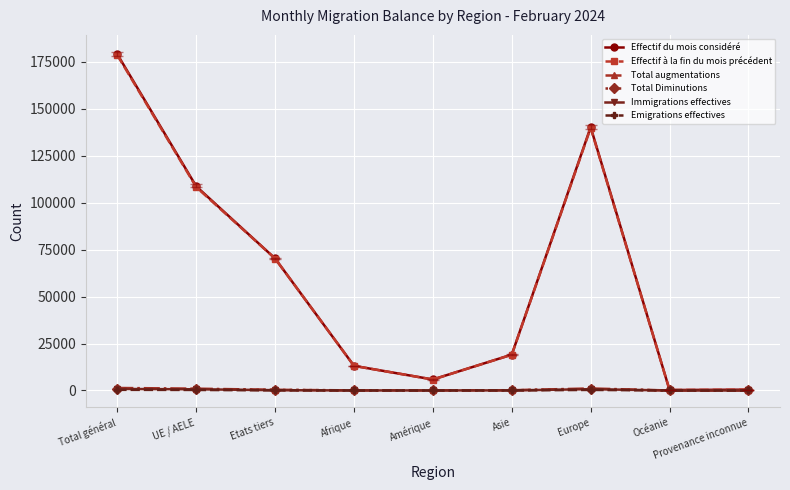

Where is the first local minimum for Effectif du mois considéré?

Amérique